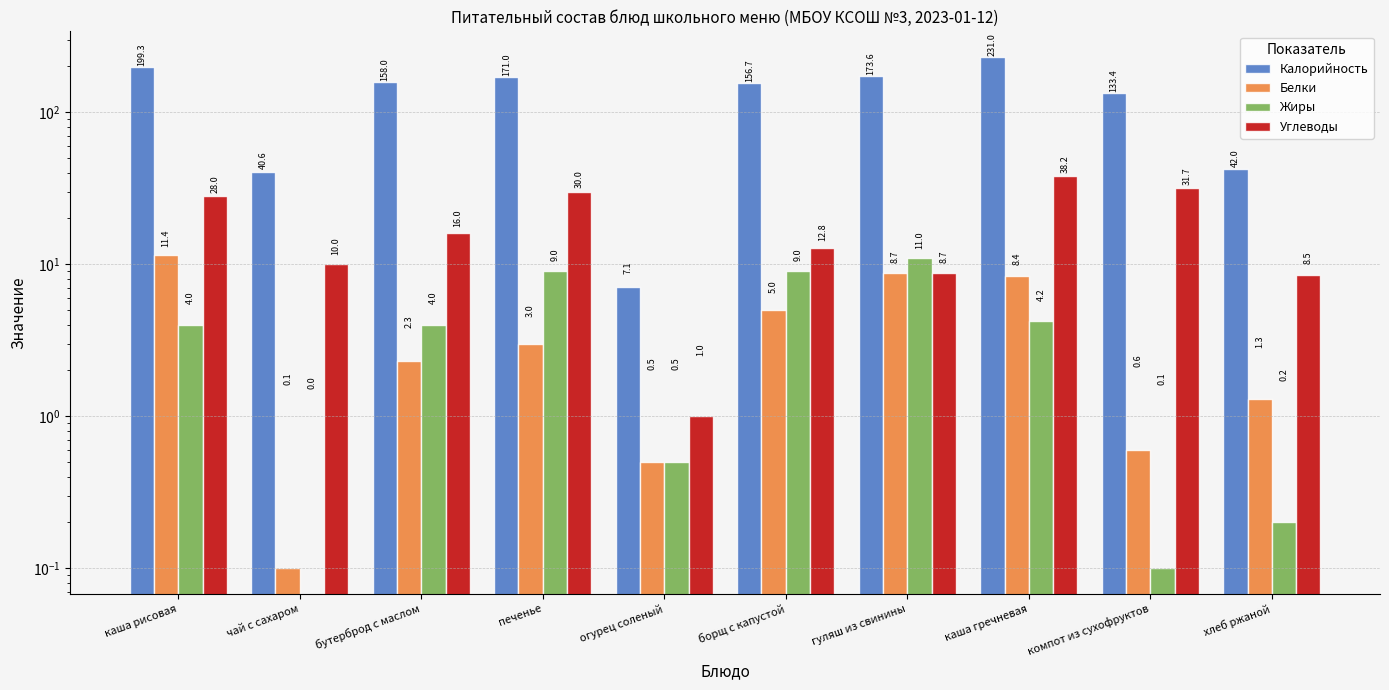

Reading left to right, transcribe all the data shown in this chart.

Калорийность: каша рисовая=199.3	чай с сахаром=40.6	бутерброд с маслом=158.0	печенье=171.0	огурец соленый=7.1	борщ с капустой=156.7	гуляш из свинины=173.6	каша гречневая=231.0	компот из сухофруктов=133.4	хлеб ржаной=42.0
Белки: каша рисовая=11.4	чай с сахаром=0.1	бутерброд с маслом=2.3	печенье=3.0	огурец соленый=0.5	борщ с капустой=5.0	гуляш из свинины=8.7	каша гречневая=8.4	компот из сухофруктов=0.6	хлеб ржаной=1.3
Жиры: каша рисовая=4.0	чай с сахаром=0.0	бутерброд с маслом=4.0	печенье=9.0	огурец соленый=0.5	борщ с капустой=9.0	гуляш из свинины=11.0	каша гречневая=4.2	компот из сухофруктов=0.1	хлеб ржаной=0.2
Углеводы: каша рисовая=28.0	чай с сахаром=10.0	бутерброд с маслом=16.0	печенье=30.0	огурец соленый=1.0	борщ с капустой=12.8	гуляш из свинины=8.7	каша гречневая=38.2	компот из сухофруктов=31.7	хлеб ржаной=8.5